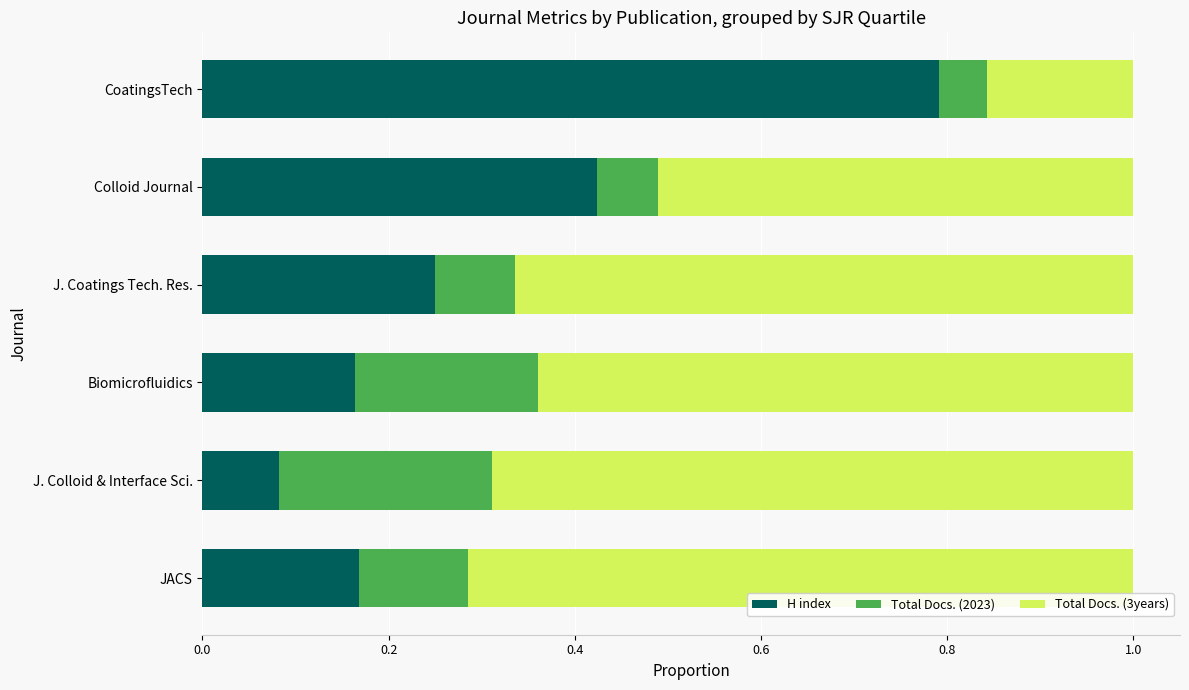

At which label does H index reach its peak?

CoatingsTech